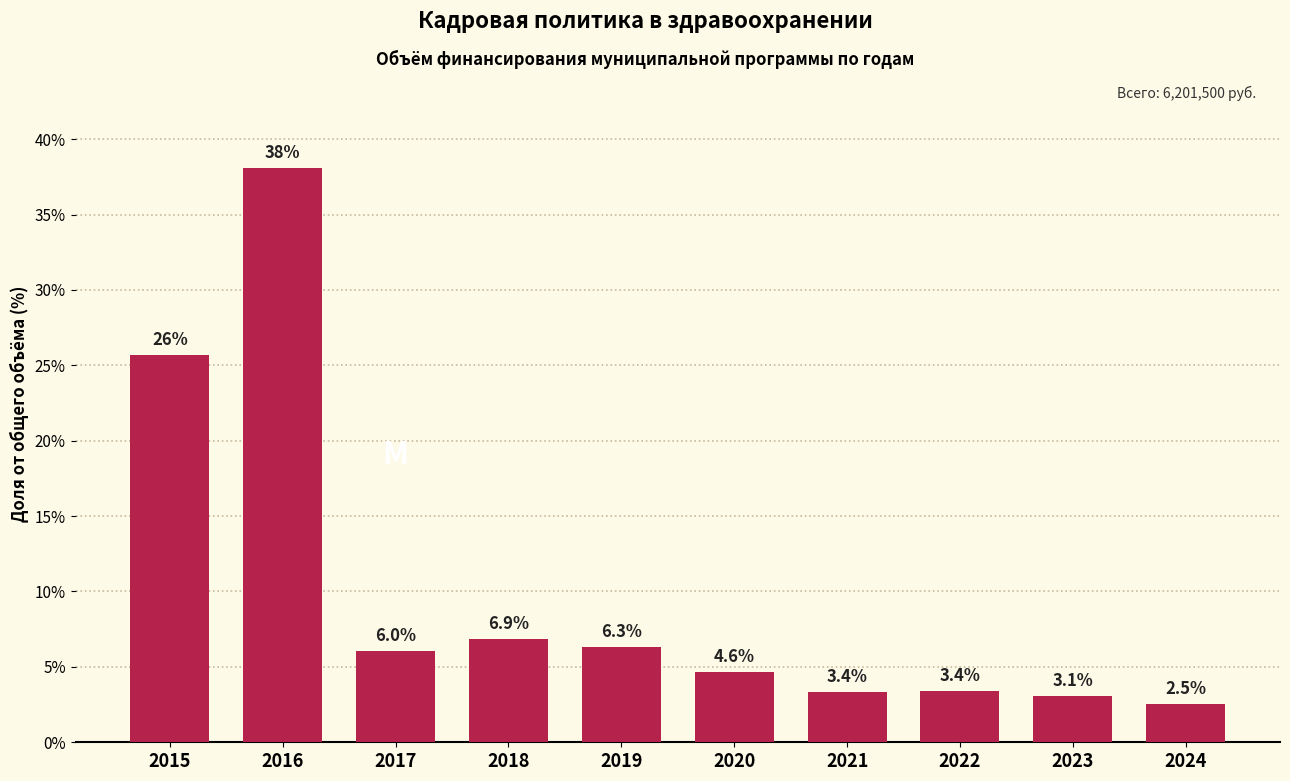

Reading right to left, list all the values displayed in this chart.

2024=2.5	2023=3.1	2022=3.4	2021=3.4	2020=4.6	2019=6.3	2018=6.9	2017=6.0	2016=38.1	2015=25.7